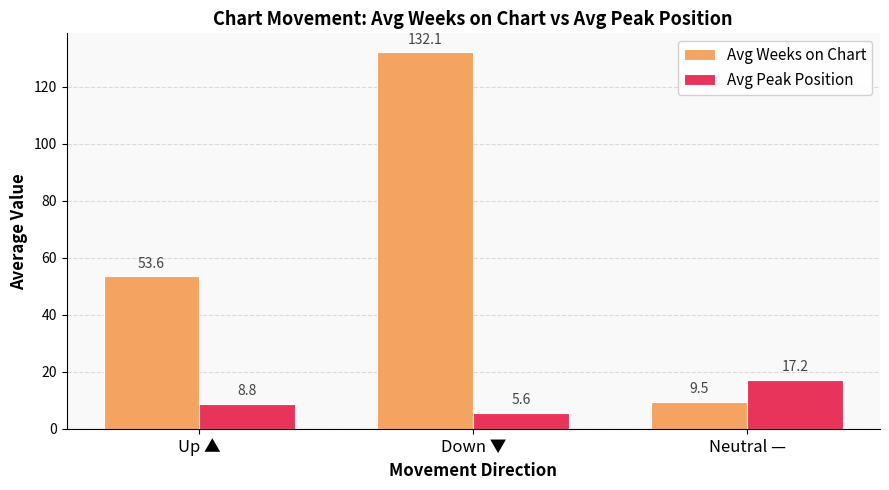

What position from the right is Down ▼?

2